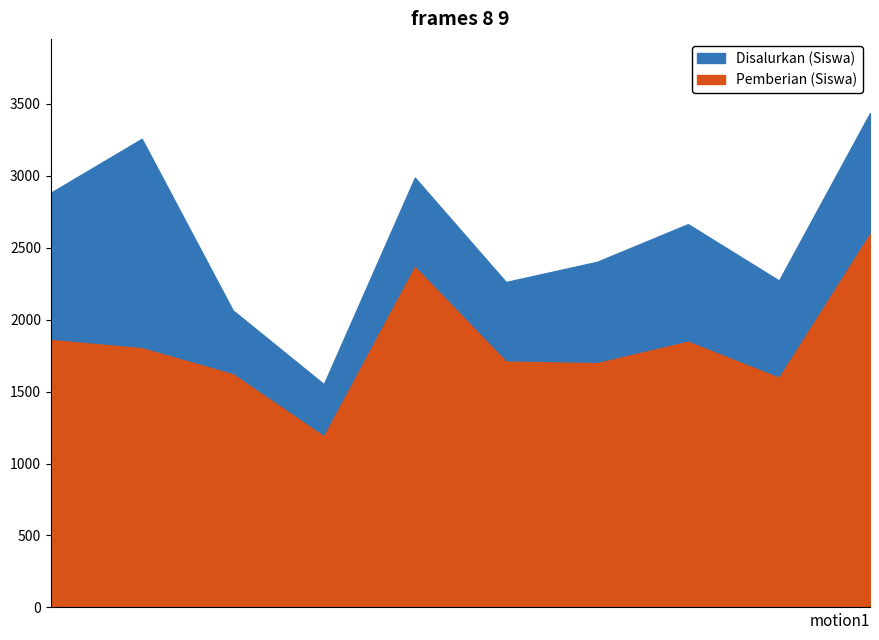

Is it true that Disalurkan (Siswa) equals 3283 at Kaliangkrik?

False